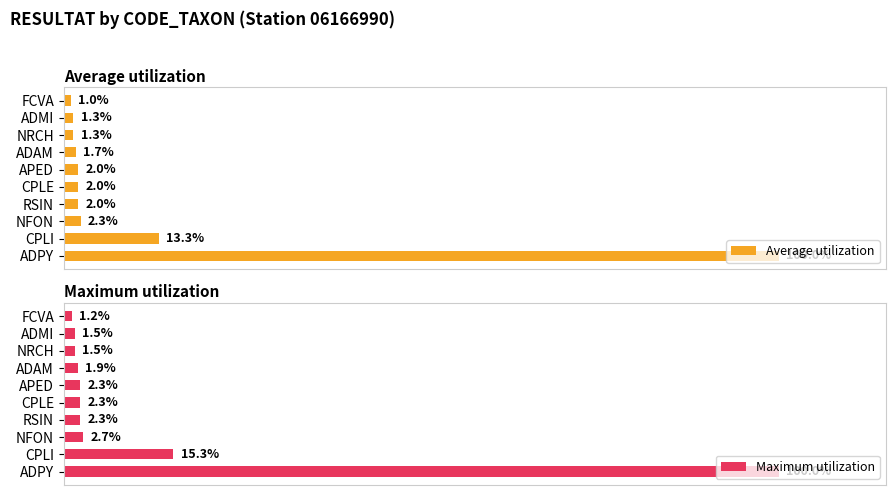

What are all the series names shown in the legend?

Average utilization, Maximum utilization